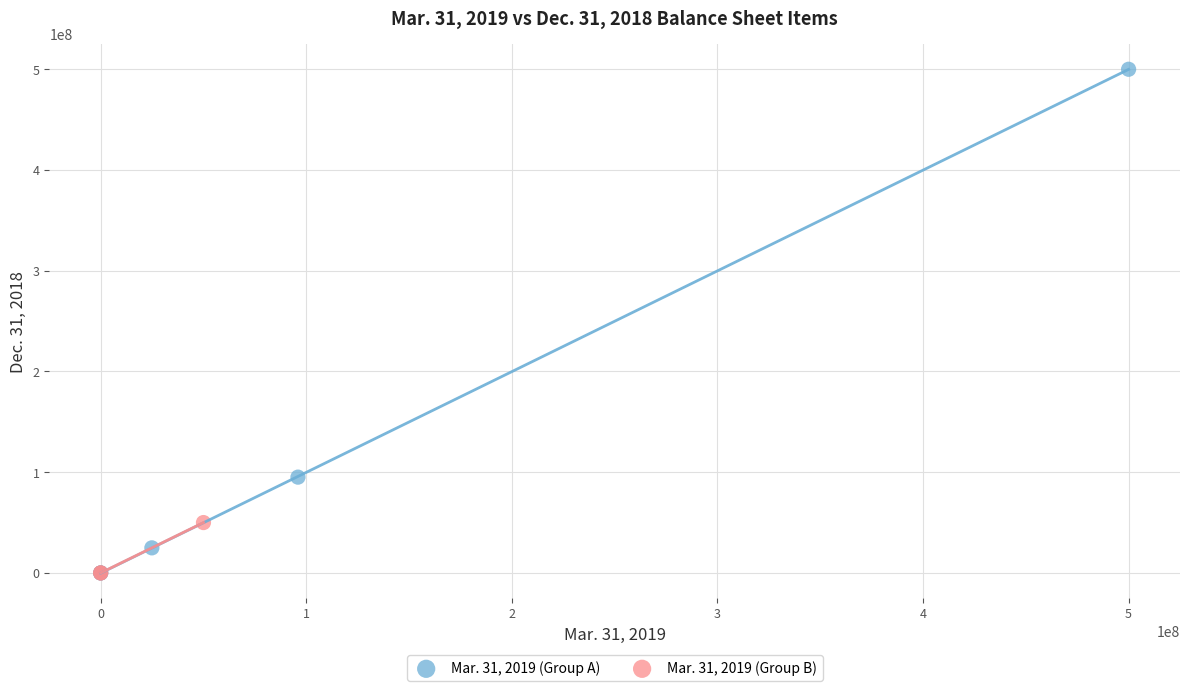

What are all the series names shown in the legend?

Mar. 31, 2019 (Group A), Mar. 31, 2019 (Group B)